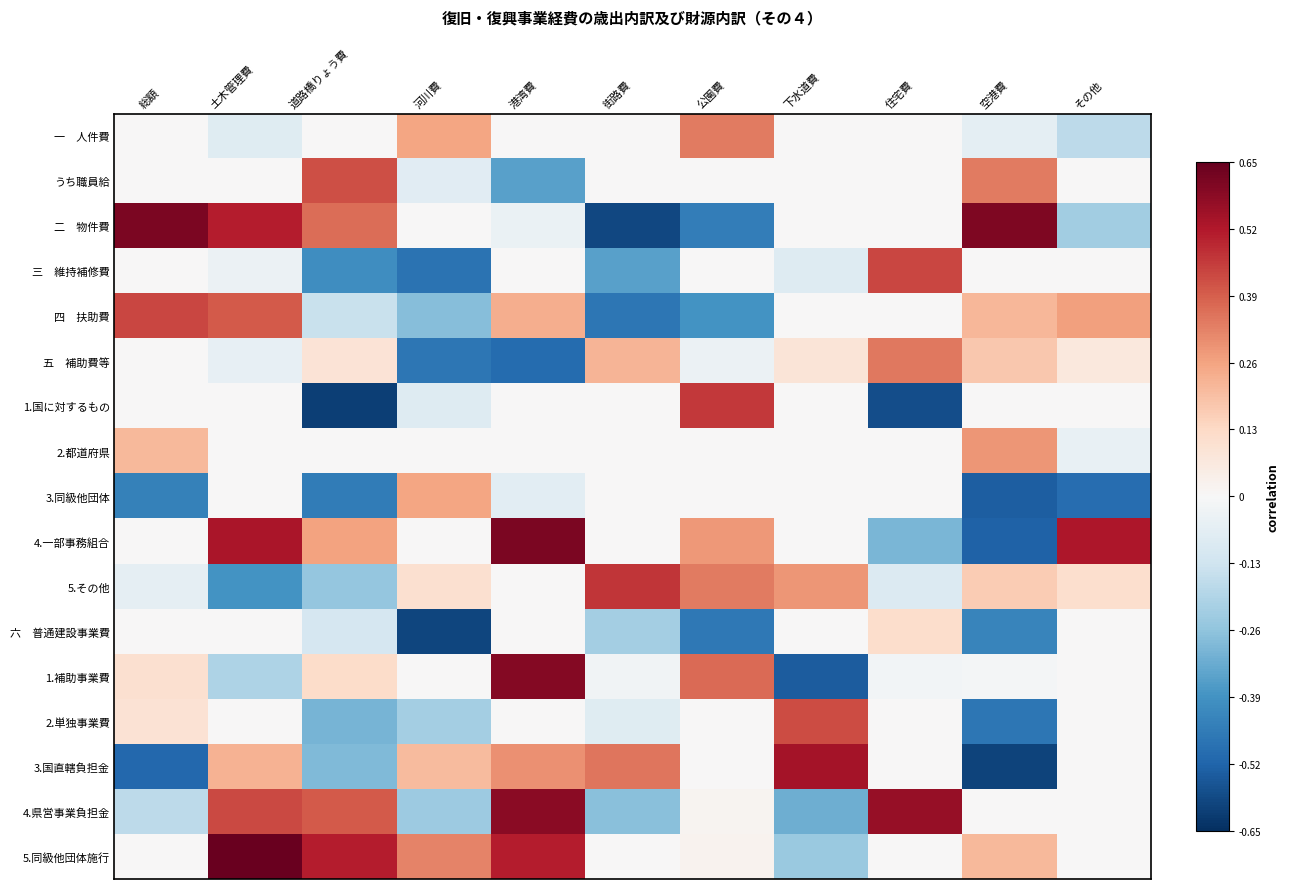

At その他, list the series in order from smallest to largest.

3.同級他団体, 二 物件費, 一 人件費, 2.都道府県, うち職員給, 三 維持補修費, 1.国に対するもの, 六 普通建設事業費, 1.補助事業費, 2.単独事業費, 3.国直轄負担金, 4.県営事業負担金, 5.同級他団体施行, 五 補助費等, 5.その他, 四 扶助費, 4.一部事務組合